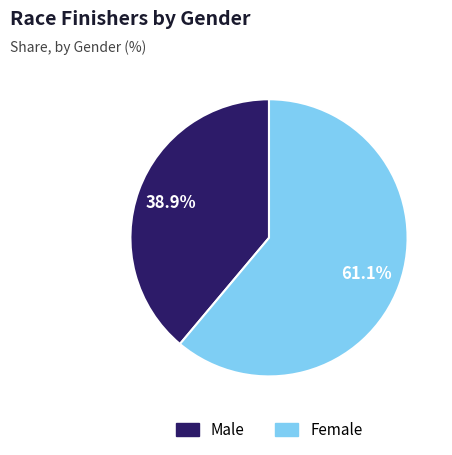

Which category has the smallest portion of the pie?

Male